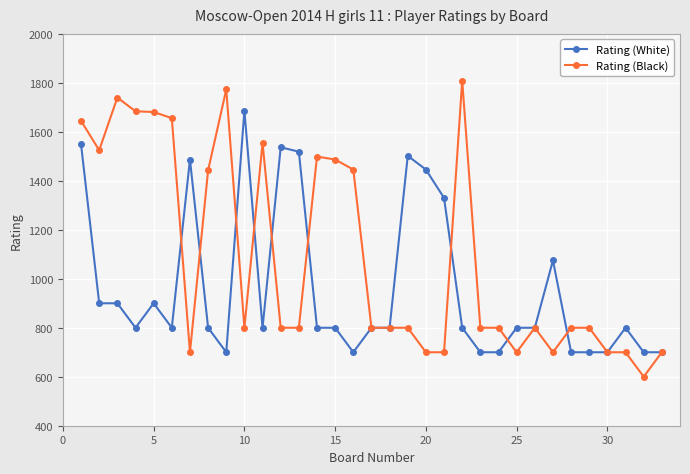

What is the value of the Rating (White) point at the 23rd from the left?

700